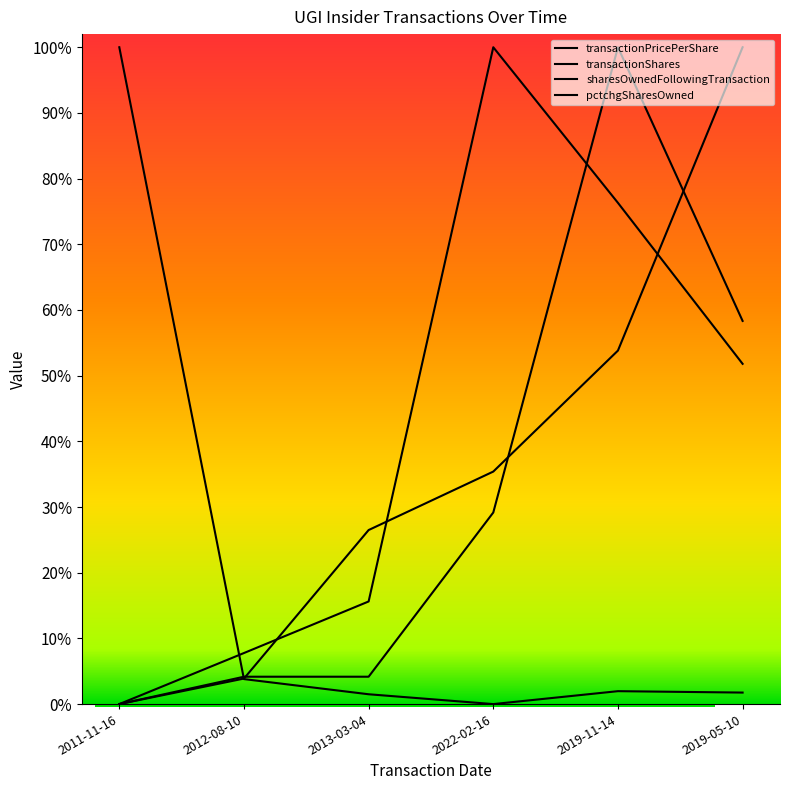

Reading left to right, extract all data points from this chart.

transactionPricePerShare: 0.0	0.0	0.3	0.4	0.5	1.0
transactionShares: 0.0	0.0	0.0	0.3	1.0	0.6
sharesOwnedFollowingTransaction: 0.0	0.1	0.2	1.0	0.8	0.5
pctchgSharesOwned: 1.0	0.0	0.0	0.0	0.0	0.0